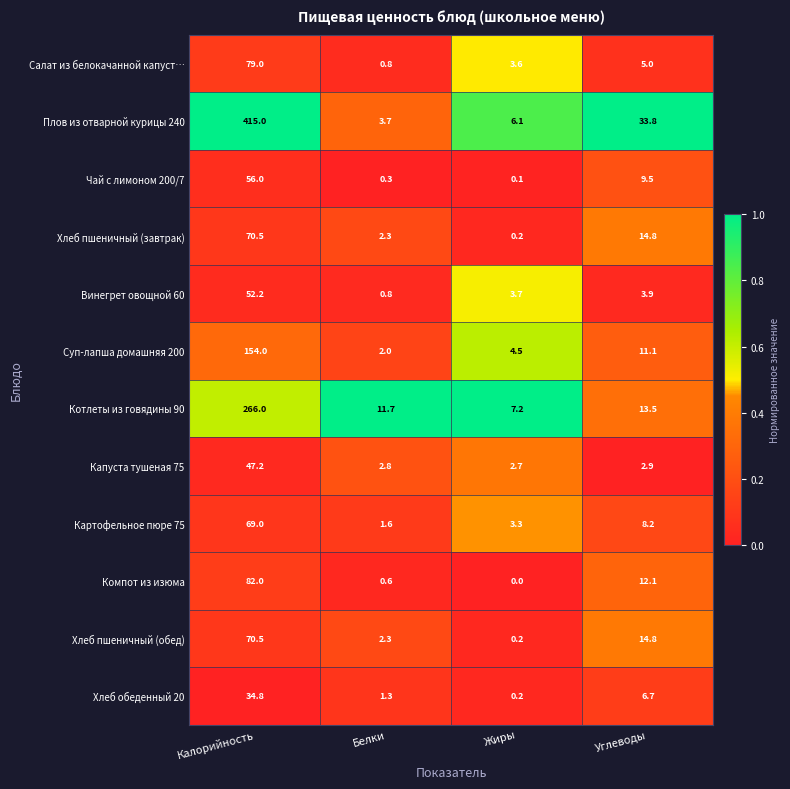

Is it true that Плов из отварной курицы 240 equals 415.0 at Калорийность?

True